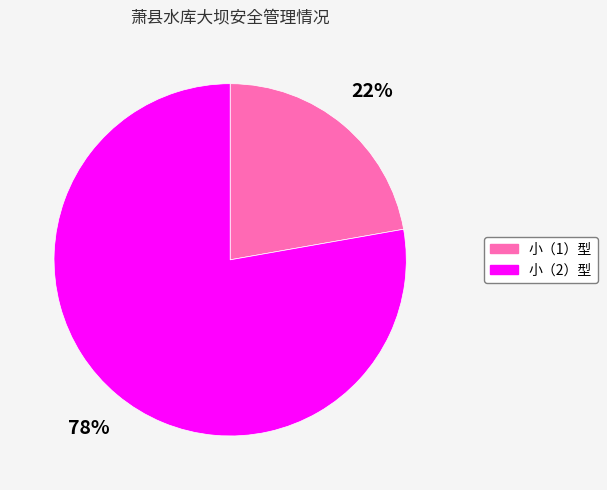

Approximately how many times larger is the value at 小（2）型 compared to 小（1）型?

3.5